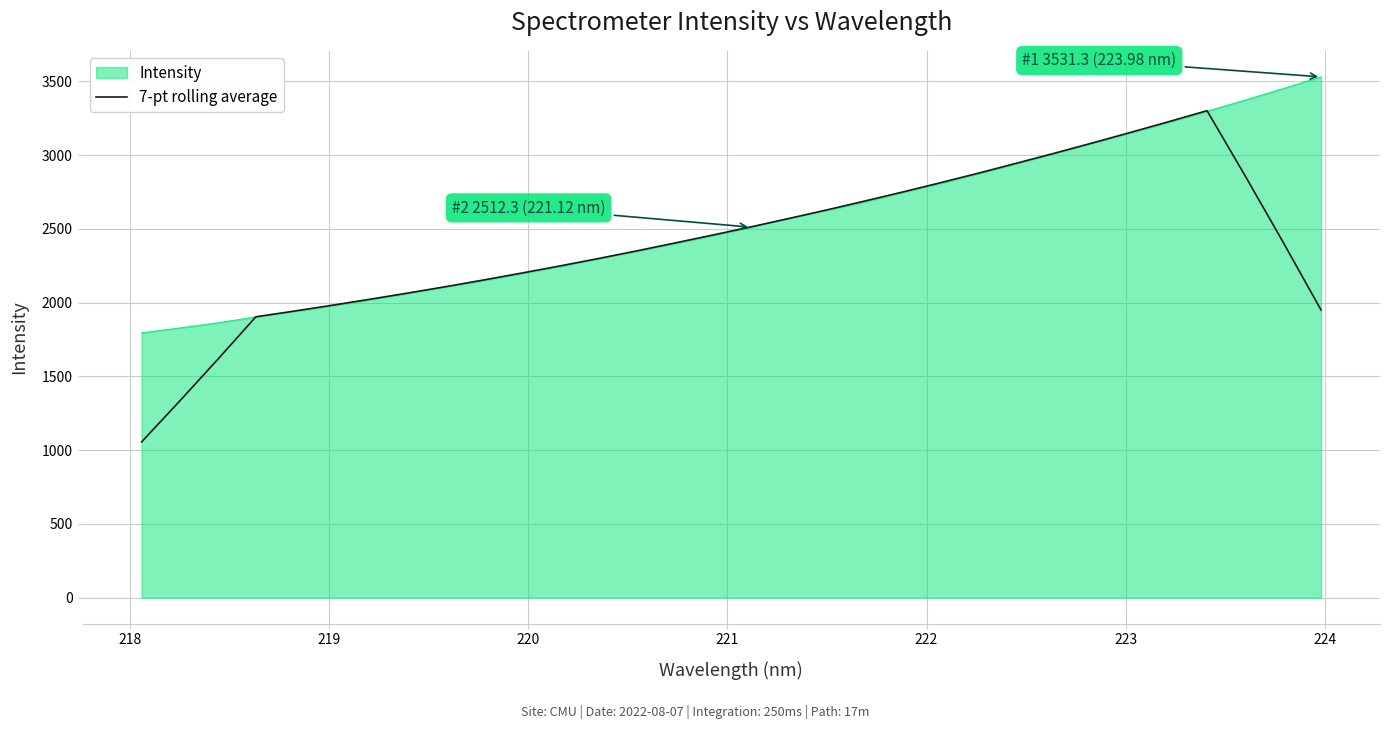

Which series has the widest spread of values?

7-pt rolling average